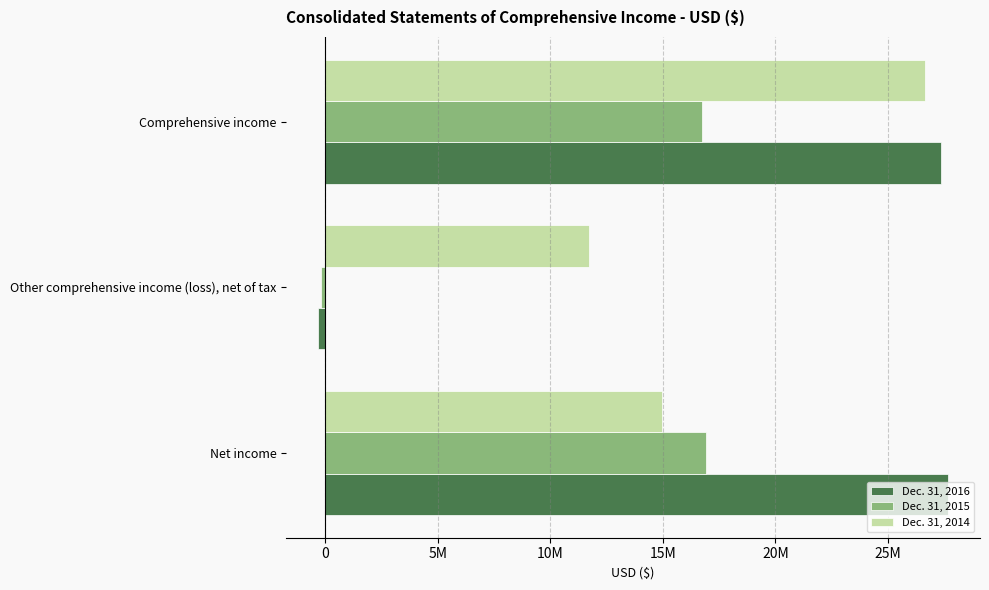

What are all the series names shown in the legend?

Dec. 31, 2016, Dec. 31, 2015, Dec. 31, 2014